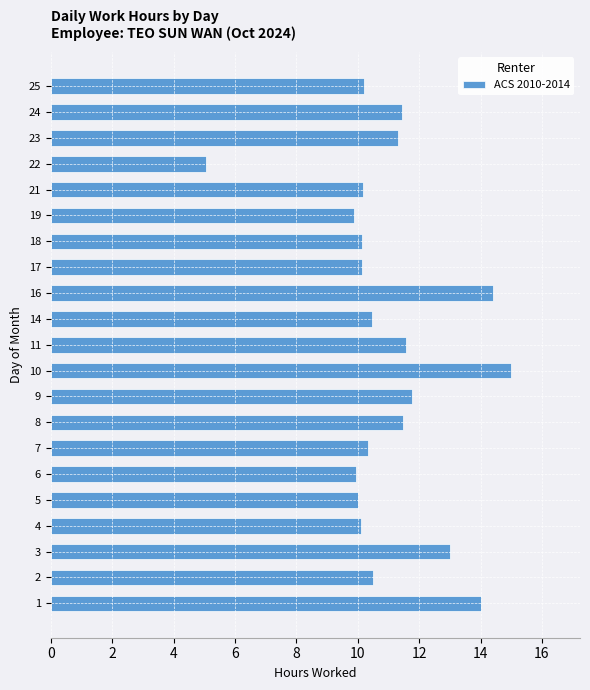

The chart shows a value of 10.1 at 18. True or false?

True